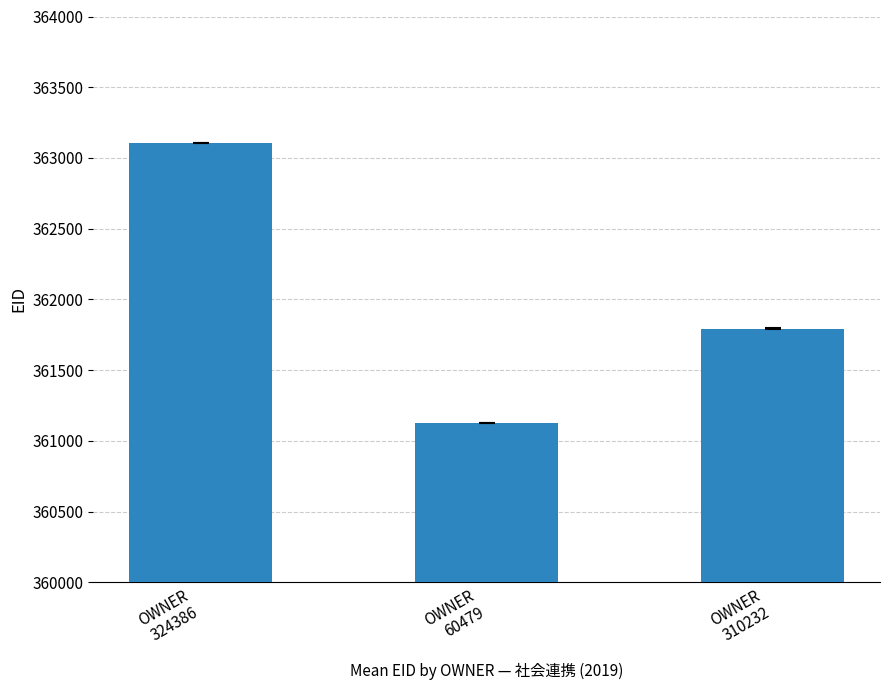

Between OWNER
60479 and OWNER
310232, which is larger?

OWNER
310232